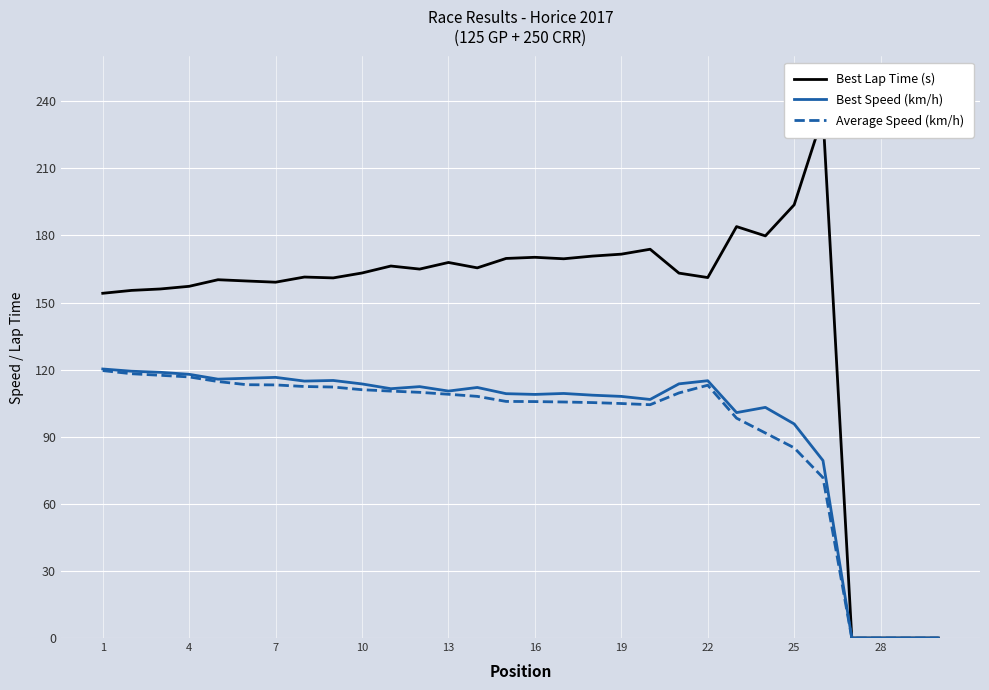

What are all the series names shown in the legend?

Best Lap Time (s), Best Speed (km/h), Average Speed (km/h)